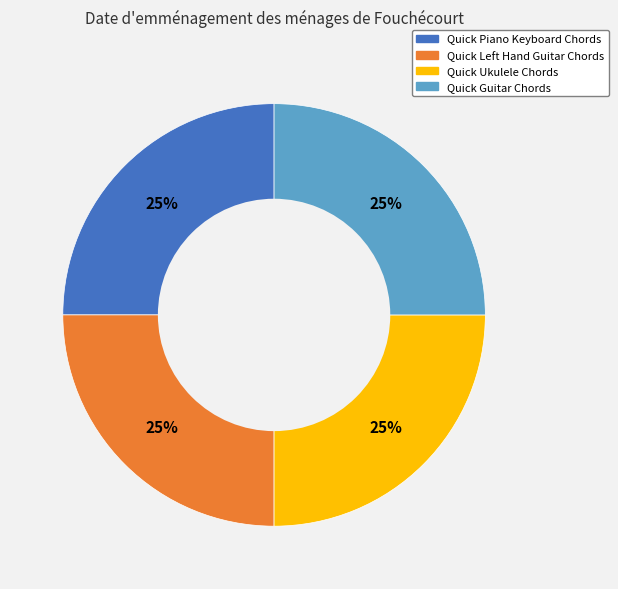

Is it true that Quick Piano Keyboard Chords is 25% of the pie?

True